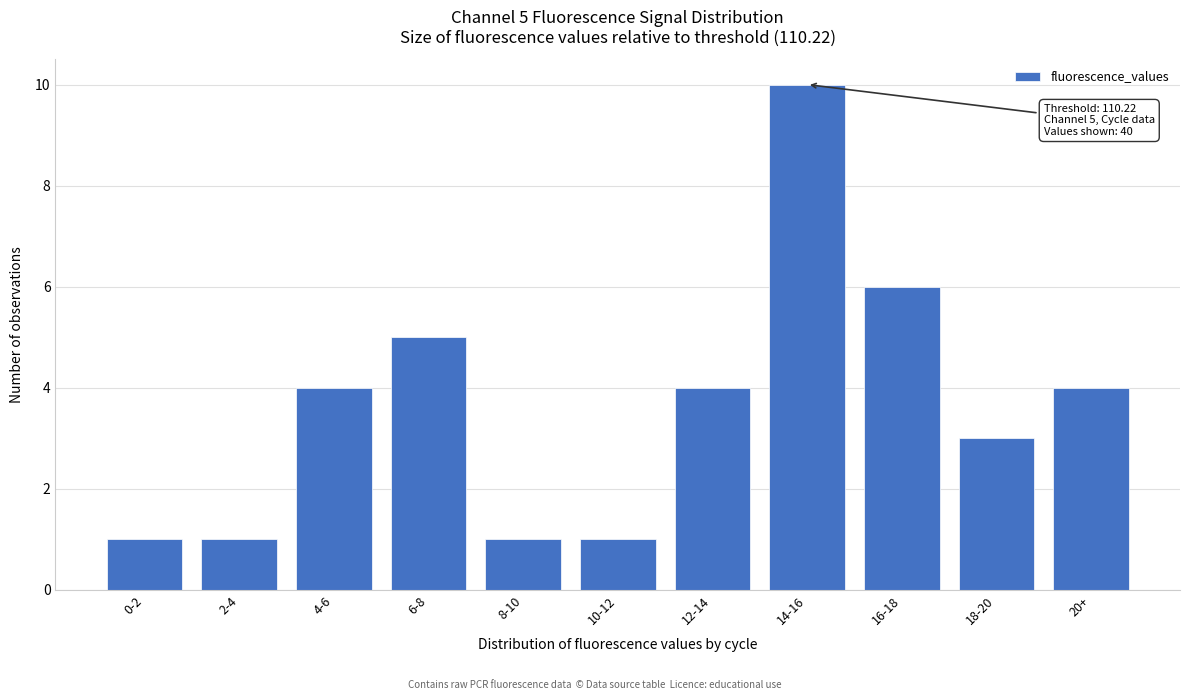

Reading right to left, list all the values displayed in this chart.

4	3	6	10	4	1	1	5	4	1	1